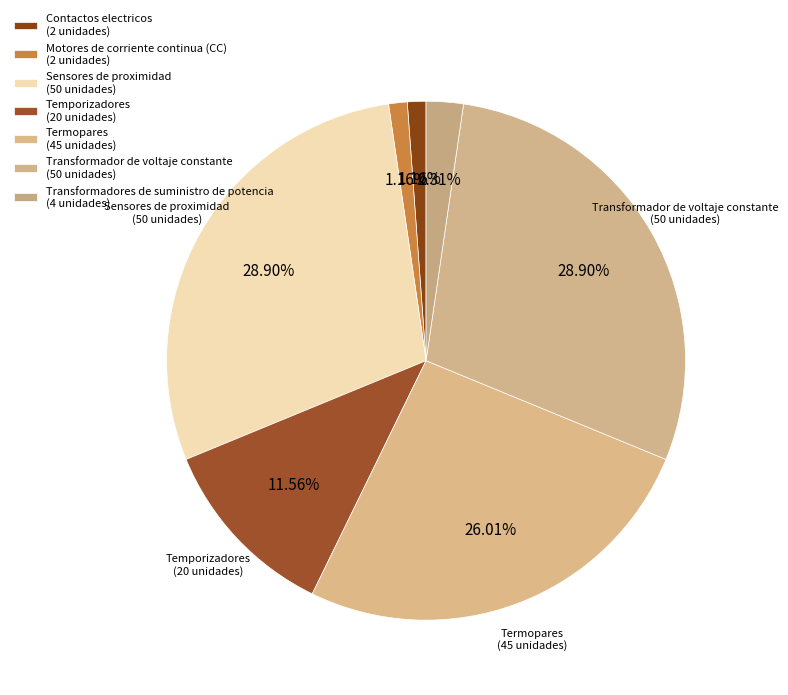

What percentage do Transformador de voltaje constante and Motores de corriente continua (CC) together represent?

30.1%